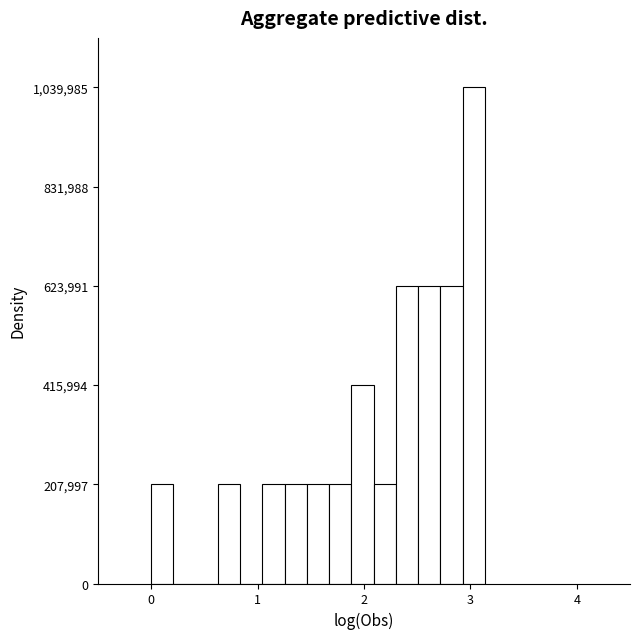

Around what value on the x-axis is the tallest bar? Give the approximate position of its centre, as read against the axis.

3.0